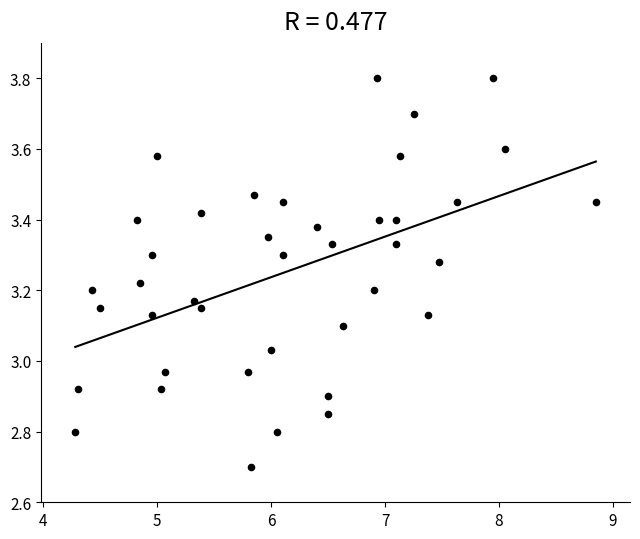

What is the range of Y values (max minus min)?

1.1